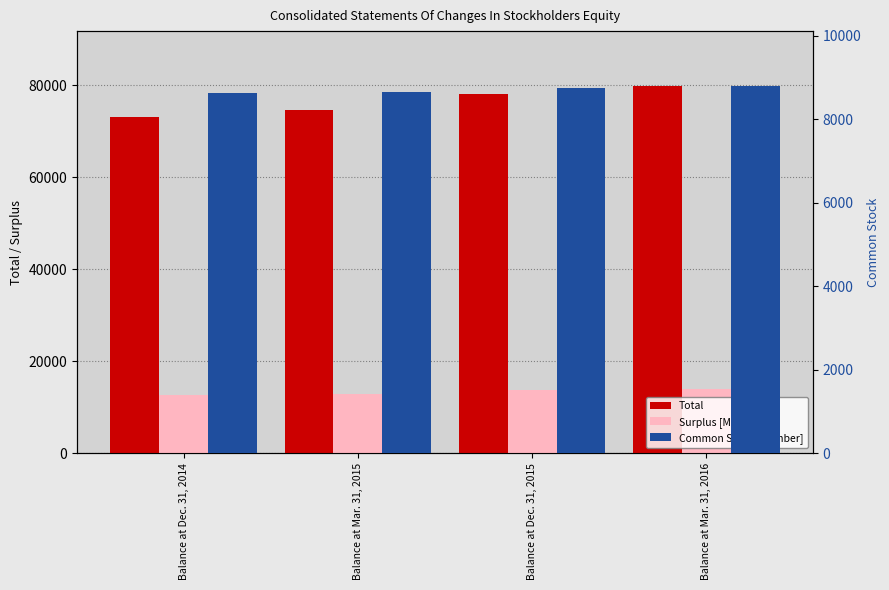

Rank the categories by Surplus [Member] value from lowest to highest.

Balance at Dec. 31, 2014, Balance at Mar. 31, 2015, Balance at Dec. 31, 2015, Balance at Mar. 31, 2016